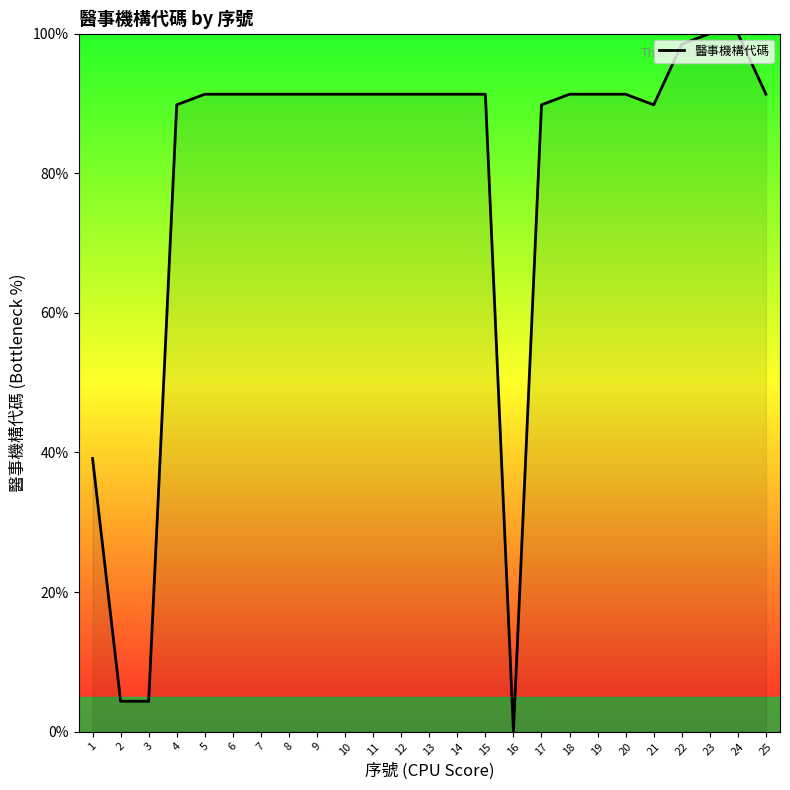

What is the sum of the values at 2 and 14?

95.7